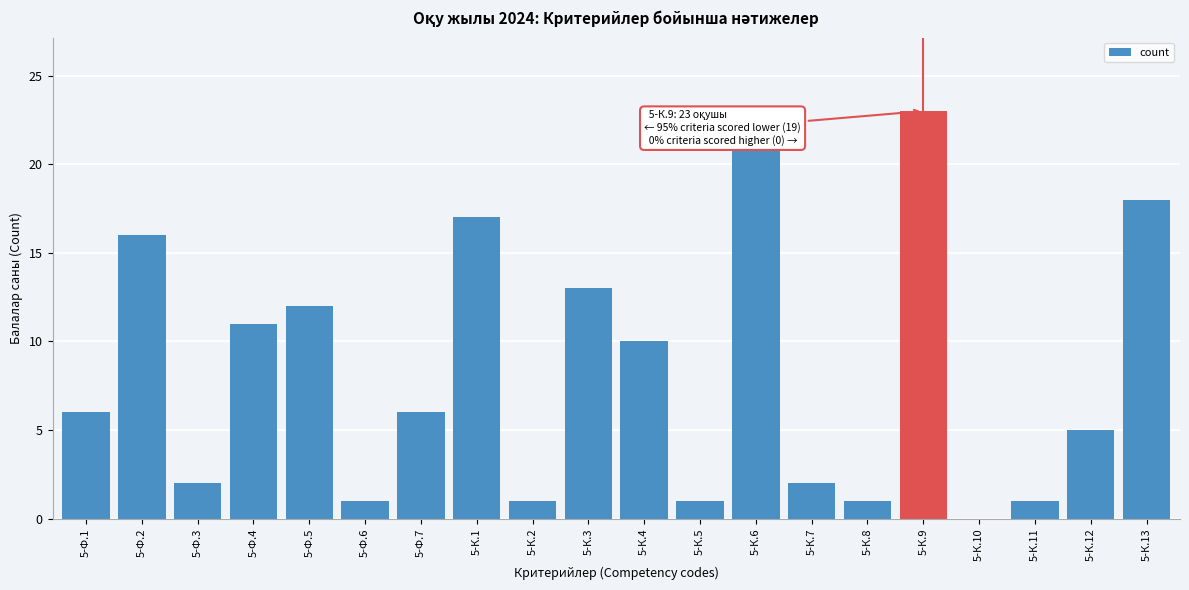

Reading left to right, what are all the values shown in this chart?

5-Ф.1=6	5-Ф.2=16	5-Ф.3=2	5-Ф.4=11	5-Ф.5=12	5-Ф.6=1	5-Ф.7=6	5-К.1=17	5-К.2=1	5-К.3=13	5-К.4=10	5-К.5=1	5-К.6=21	5-К.7=2	5-К.8=1	5-К.9=23	5-К.10=0	5-К.11=1	5-К.12=5	5-К.13=18